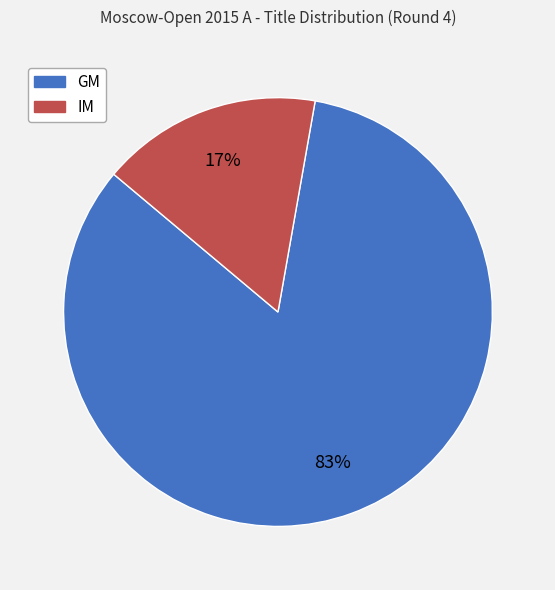

Is it true that GM is 89% of the pie?

False